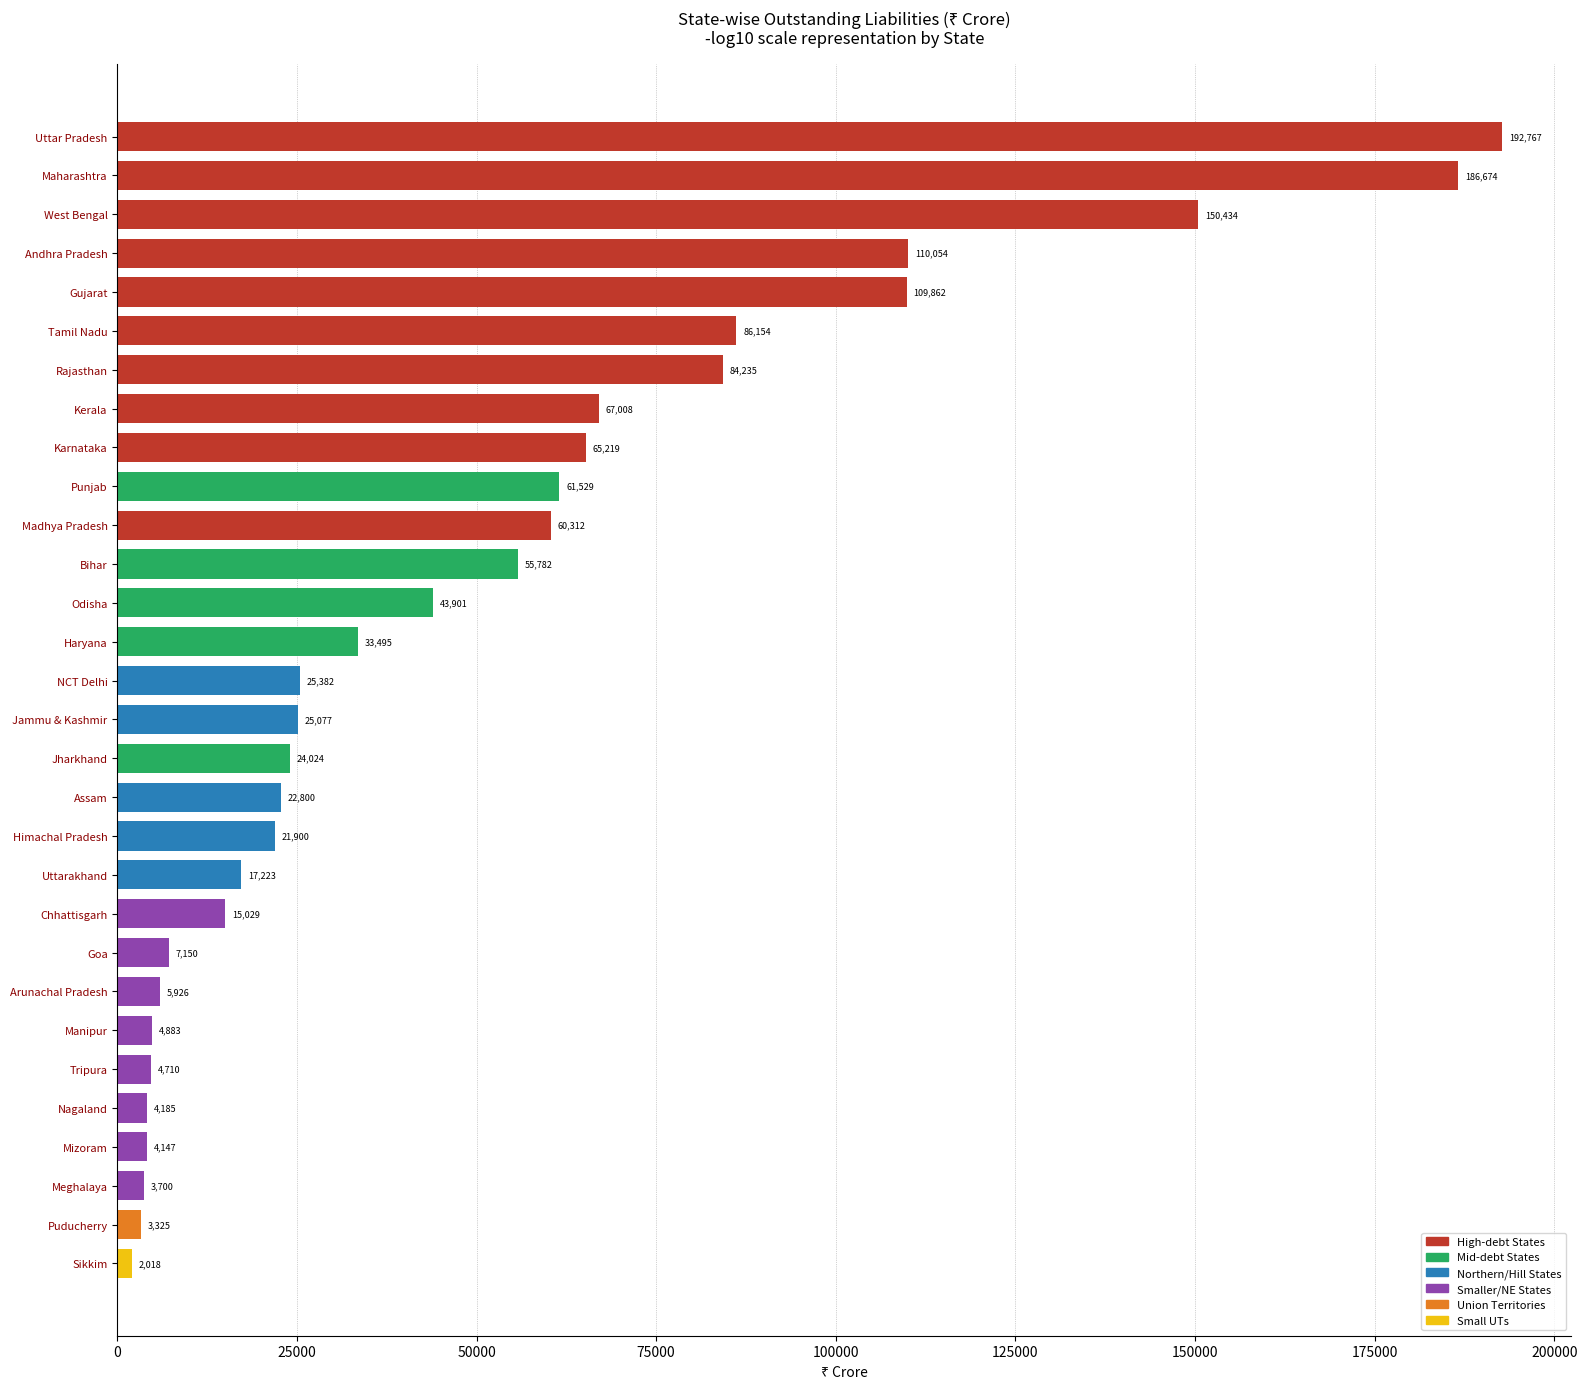

What is the label of the 30th bar from the top?

Sikkim